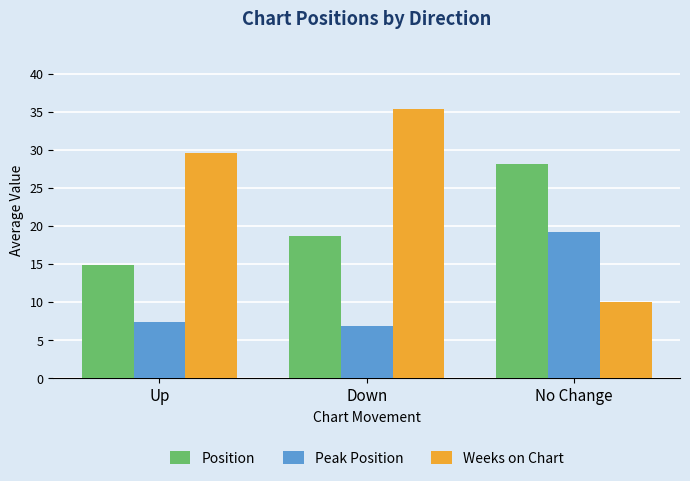

What is the total value across all series at Up?

51.8